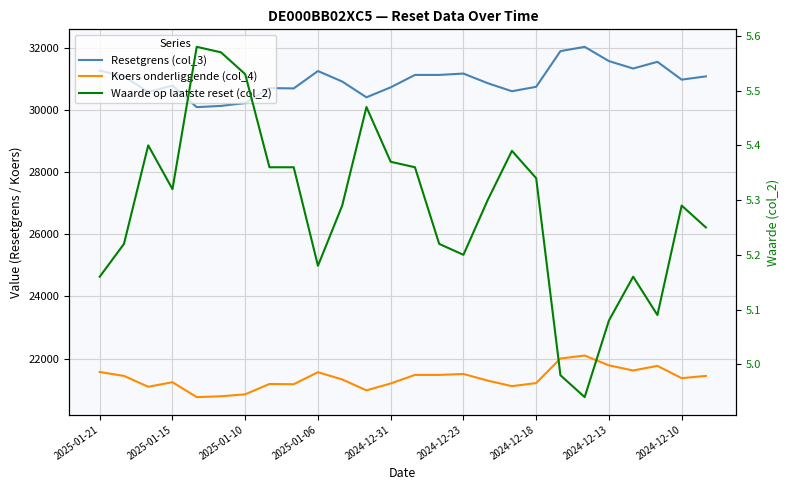

How many values in the Resetgrens (col_3) series exceed 30983?

13